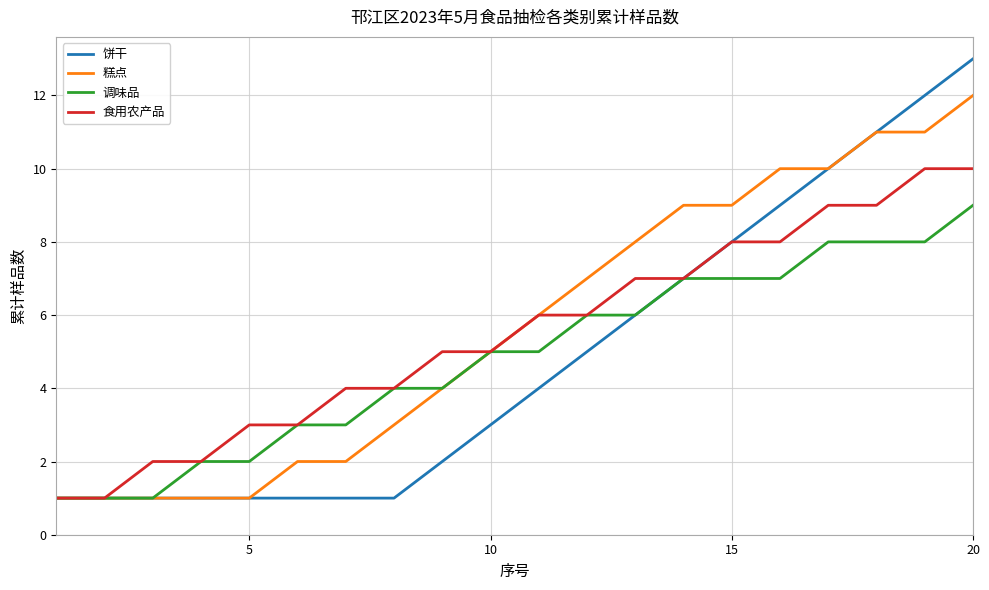

What is the highest value of the 饼干 series?

13